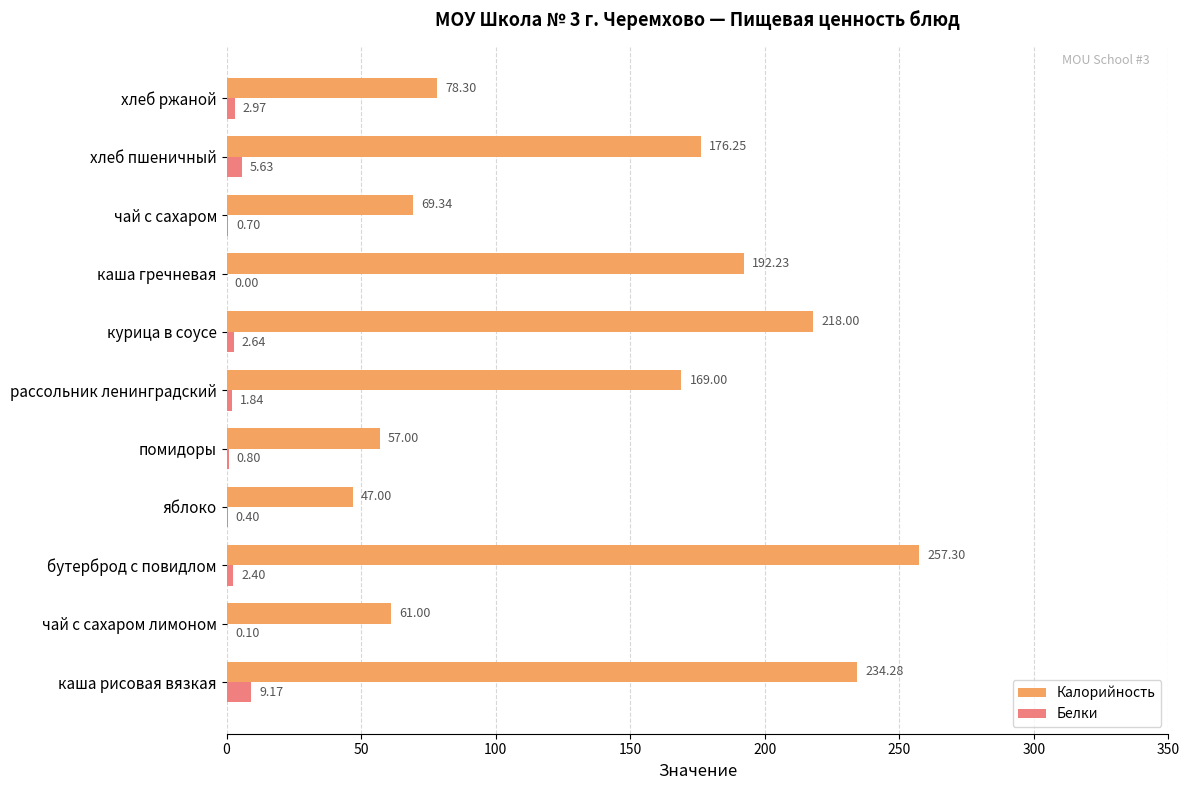

How many series are shown in this chart?

2